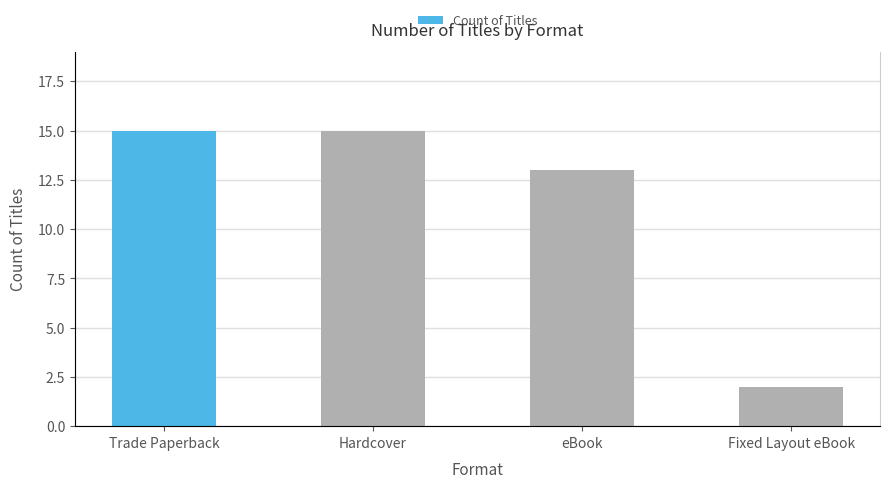

Rank the categories by value from lowest to highest.

Fixed Layout eBook, eBook, Trade Paperback, Hardcover